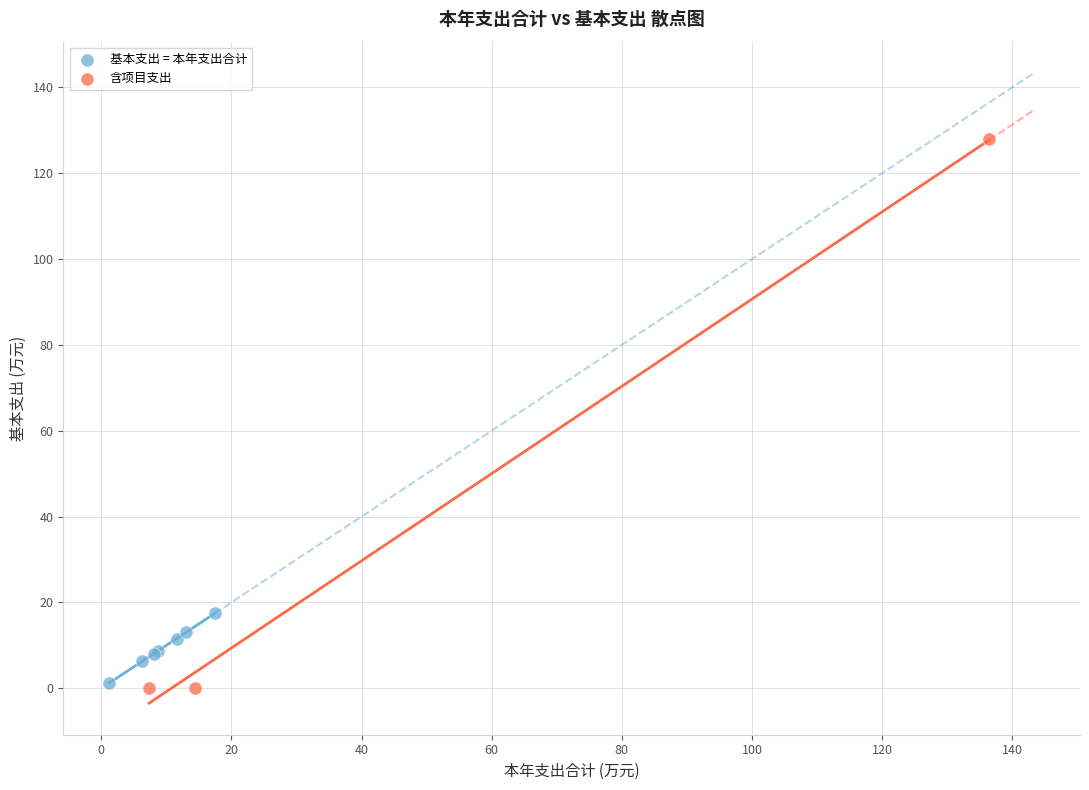

Which series reaches the maximum Y coordinate?

含项目支出